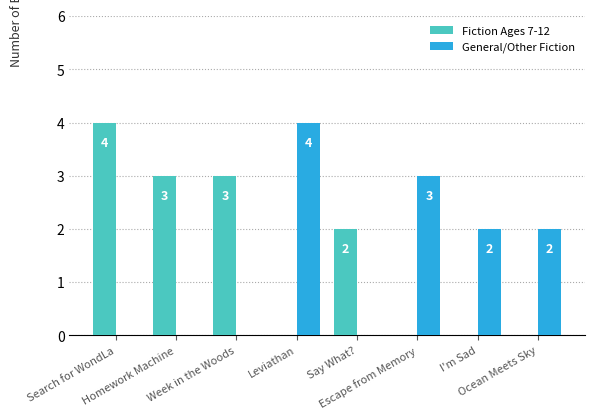

How many groups of bars are there?

8